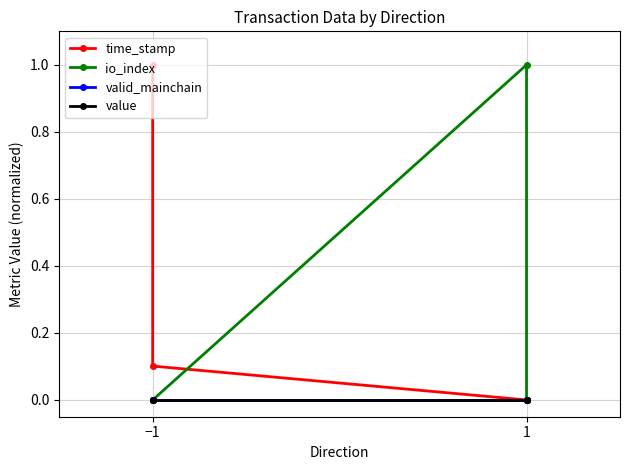

The value of valid_mainchain at −1 is 0.0. True or false?

True